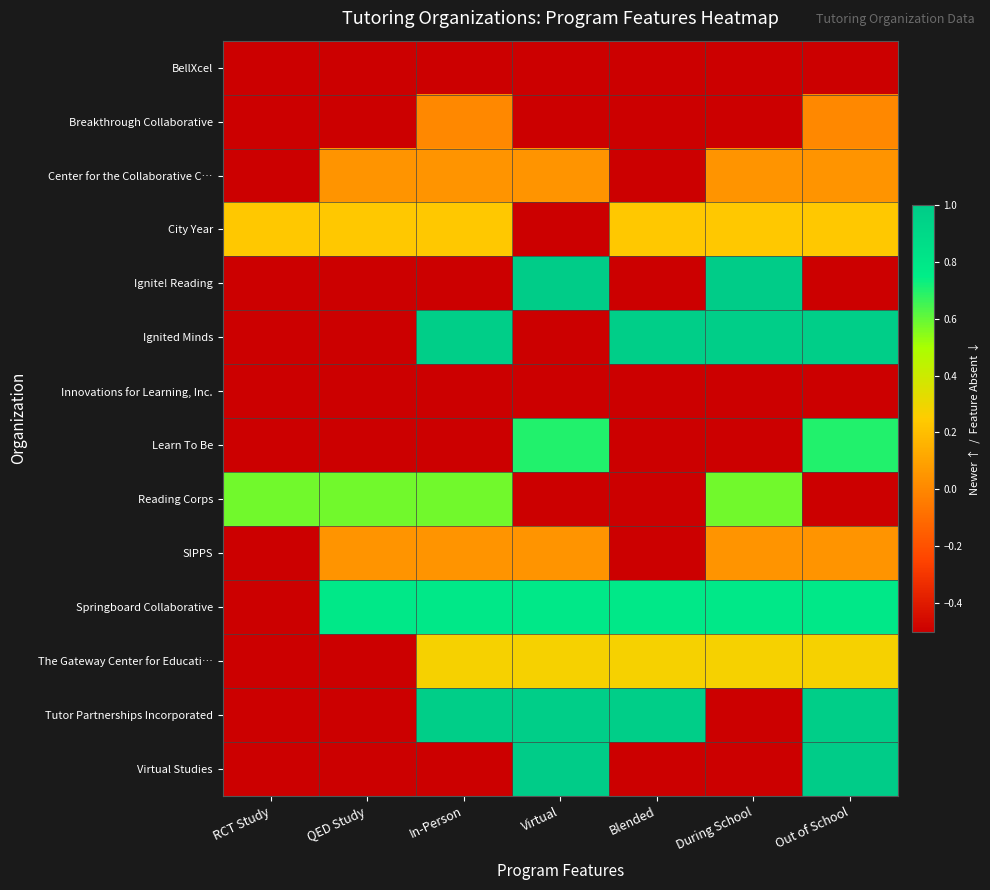

What is the total value across all series at During School?

1.0